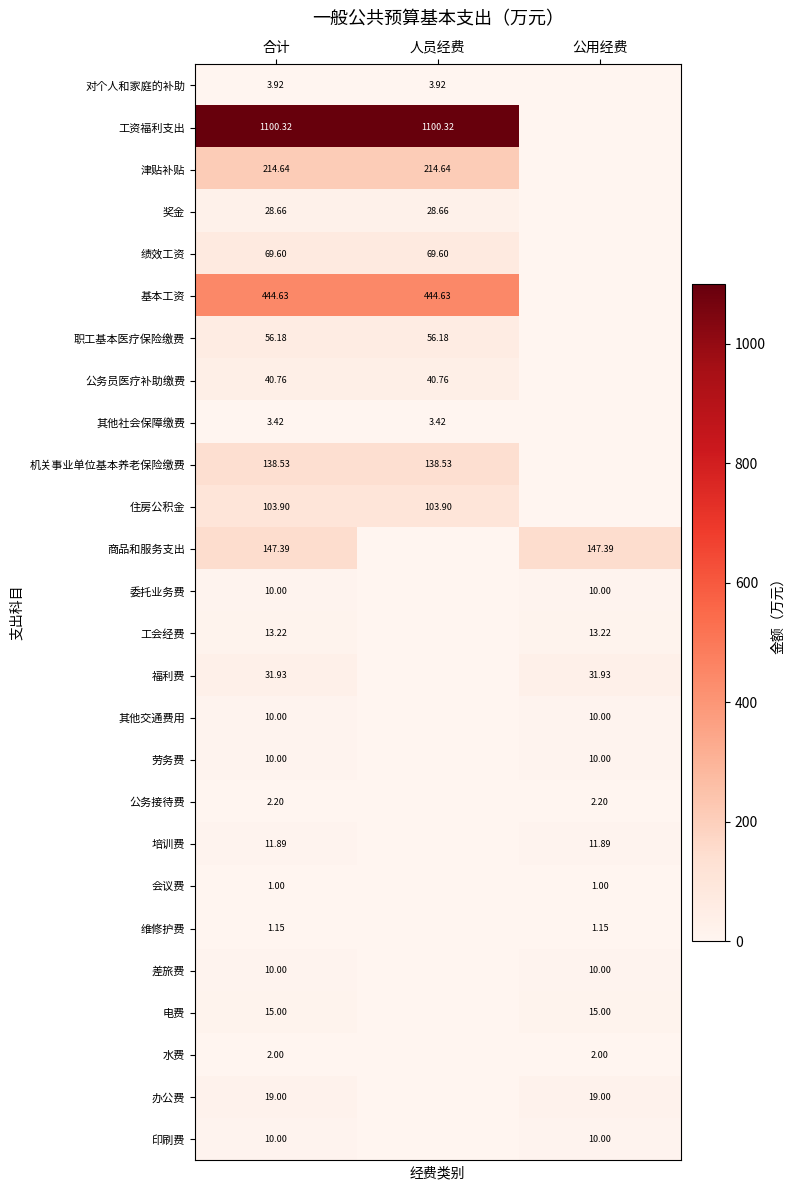

The value of 基本工资 at 合计 is 444.6. True or false?

True